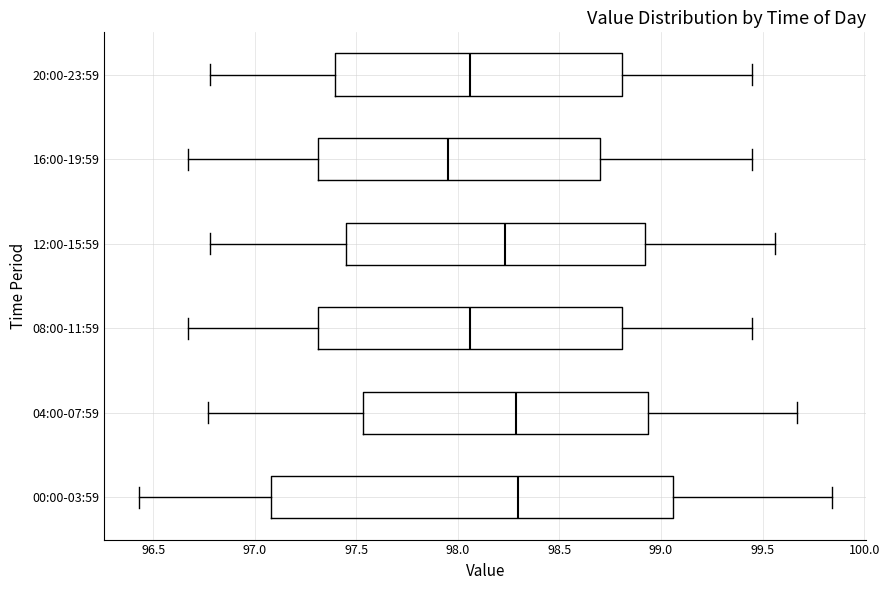

Reading bottom to top, read every box against the x-axis: the position of its median line, the range the box covers, and the ends of its whiskers. The values are not printed on the chart, so give them approximately, as read against the axis.

00:00-03:59: median 98.30, box 97.10 to 99.05, whiskers 96.45 to 99.85
04:00-07:59: median 98.30, box 97.55 to 98.95, whiskers 96.75 to 99.65
08:00-11:59: median 98.05, box 97.30 to 98.80, whiskers 96.65 to 99.45
12:00-15:59: median 98.25, box 97.45 to 98.90, whiskers 96.80 to 99.55
16:00-19:59: median 97.95, box 97.30 to 98.70, whiskers 96.65 to 99.45
20:00-23:59: median 98.05, box 97.40 to 98.80, whiskers 96.80 to 99.45